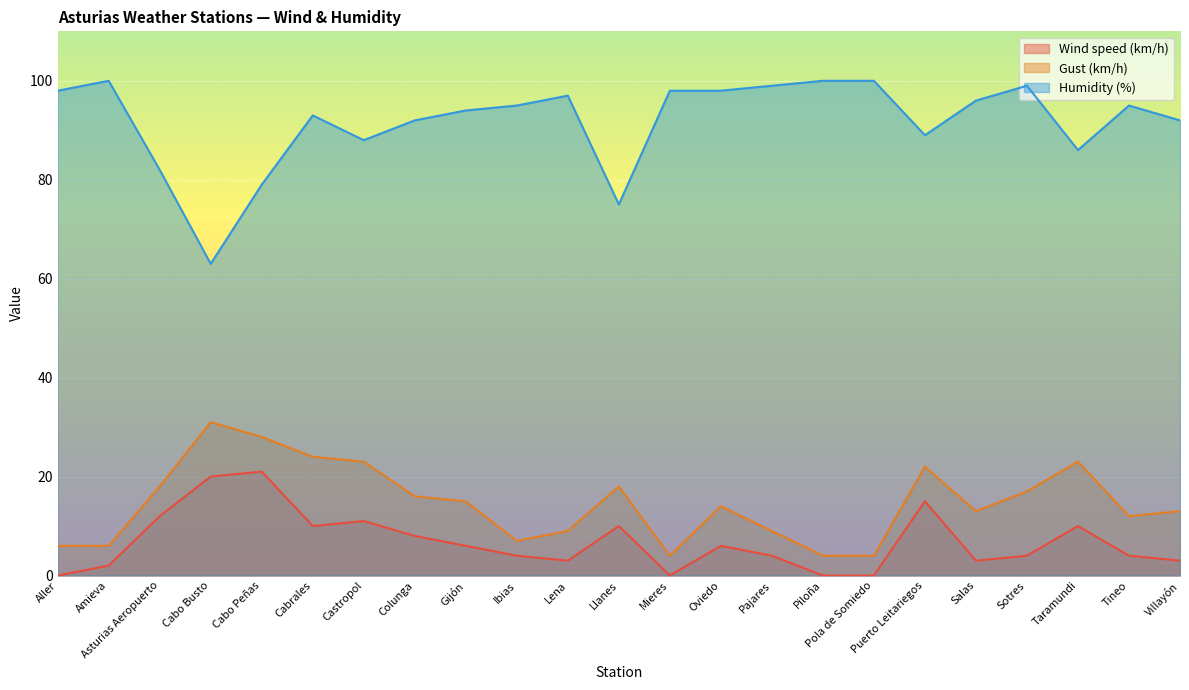

Reading left to right, extract all data points from this chart.

Wind speed (km/h): 0	2	12	20	21	10	11	8	6	4	3	10	0	6	4	0	0	15	3	4	10	4	3
Gust (km/h): 6	6	18	31	28	24	23	16	15	7	9	18	4	14	9	4	4	22	13	17	23	12	13
Humidity (%): 98	100	82	63	79	93	88	92	94	95	97	75	98	98	99	100	100	89	96	99	86	95	92